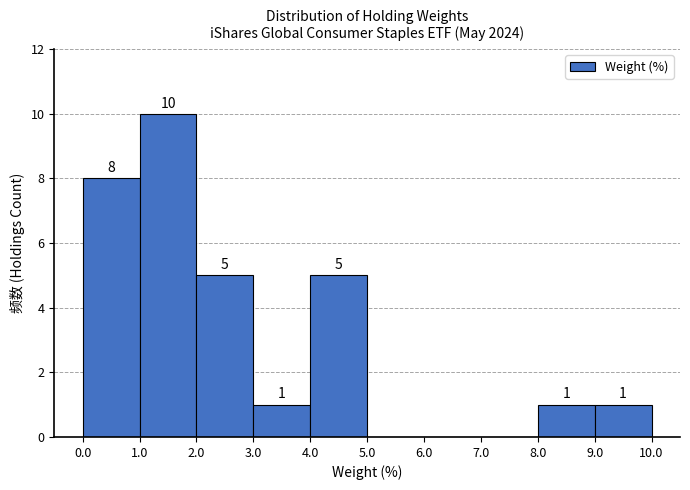

Which range on the x-axis has the tallest bar?

1.0 to 2.0